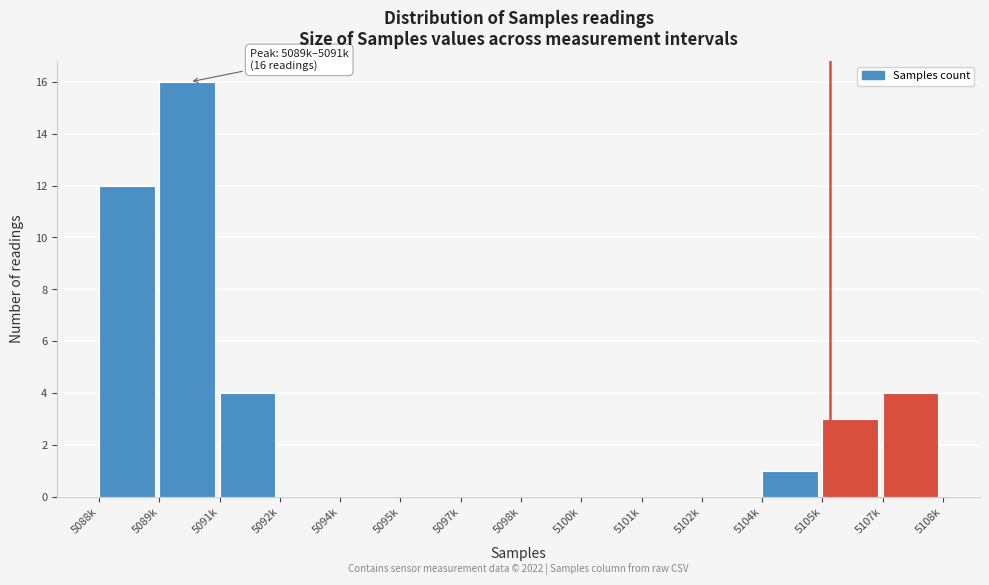

Reading left to right, what are all the values shown in this chart?

5088k=12	5089k=16	5091k=4	5092k=0	5094k=0	5095k=0	5097k=0	5098k=0	5100k=0	5101k=0	5102k=0	5104k=1	5105k=3	5107k=4